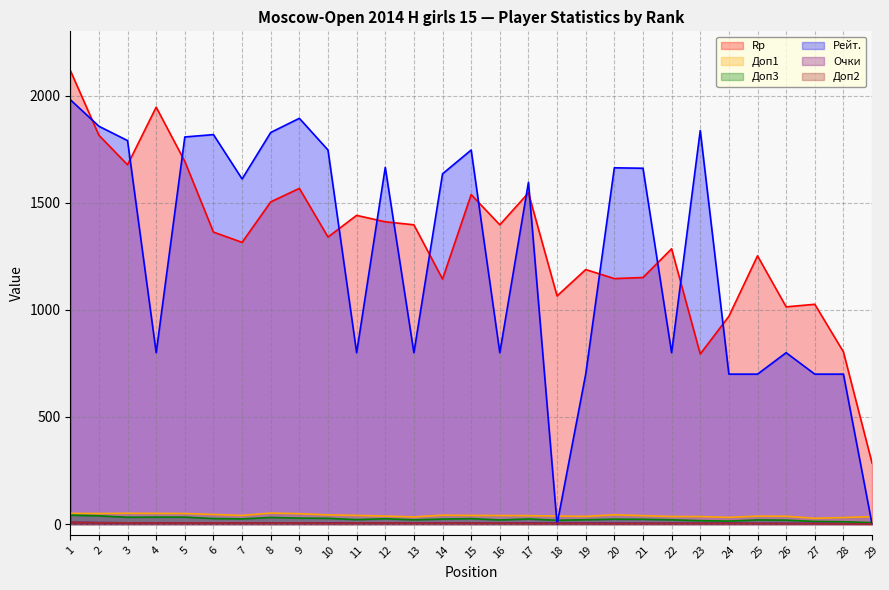

What value does the Доп3 series have at 15?

25.5